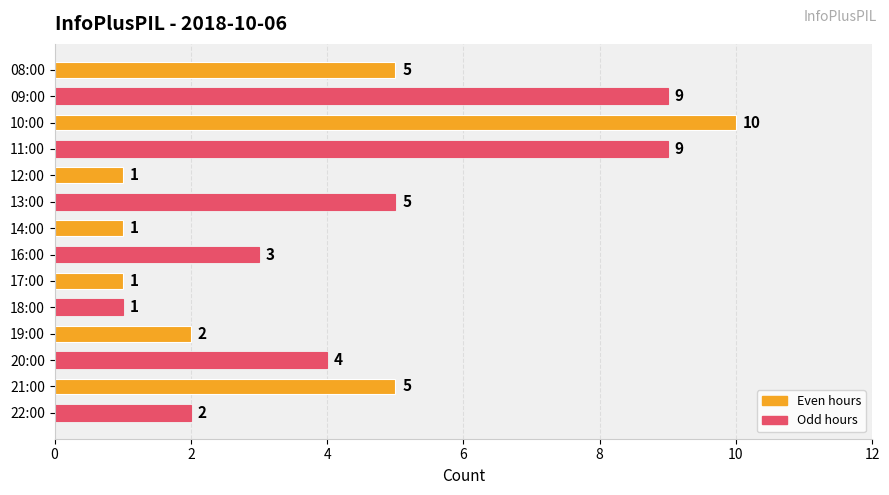

Count the values in the range 1 to 5.

11